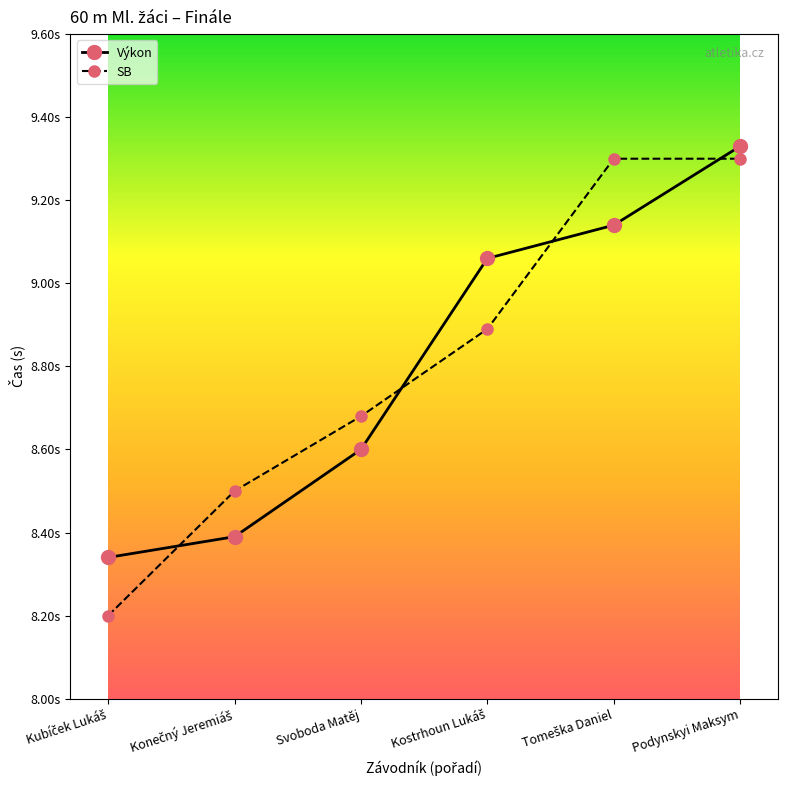

What is the label of the 4th point from the right?

Svoboda Matěj